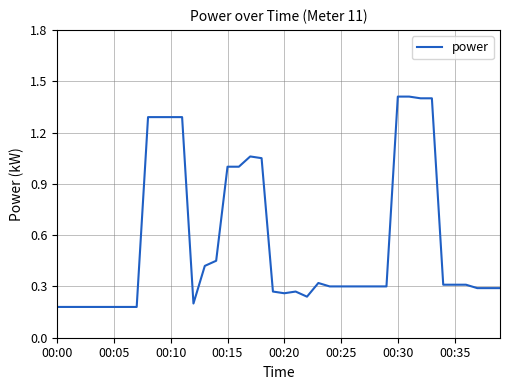

What is the difference between the maximum and minimum values?

1.2